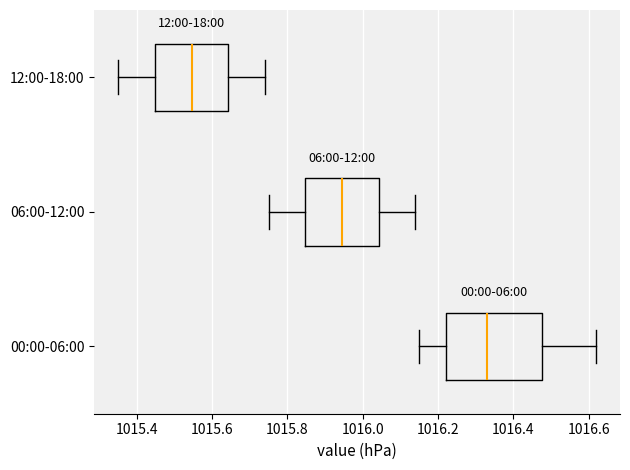

Comparing the boxes themselves (not the whiskers), which one is the widest?

00:00-06:00